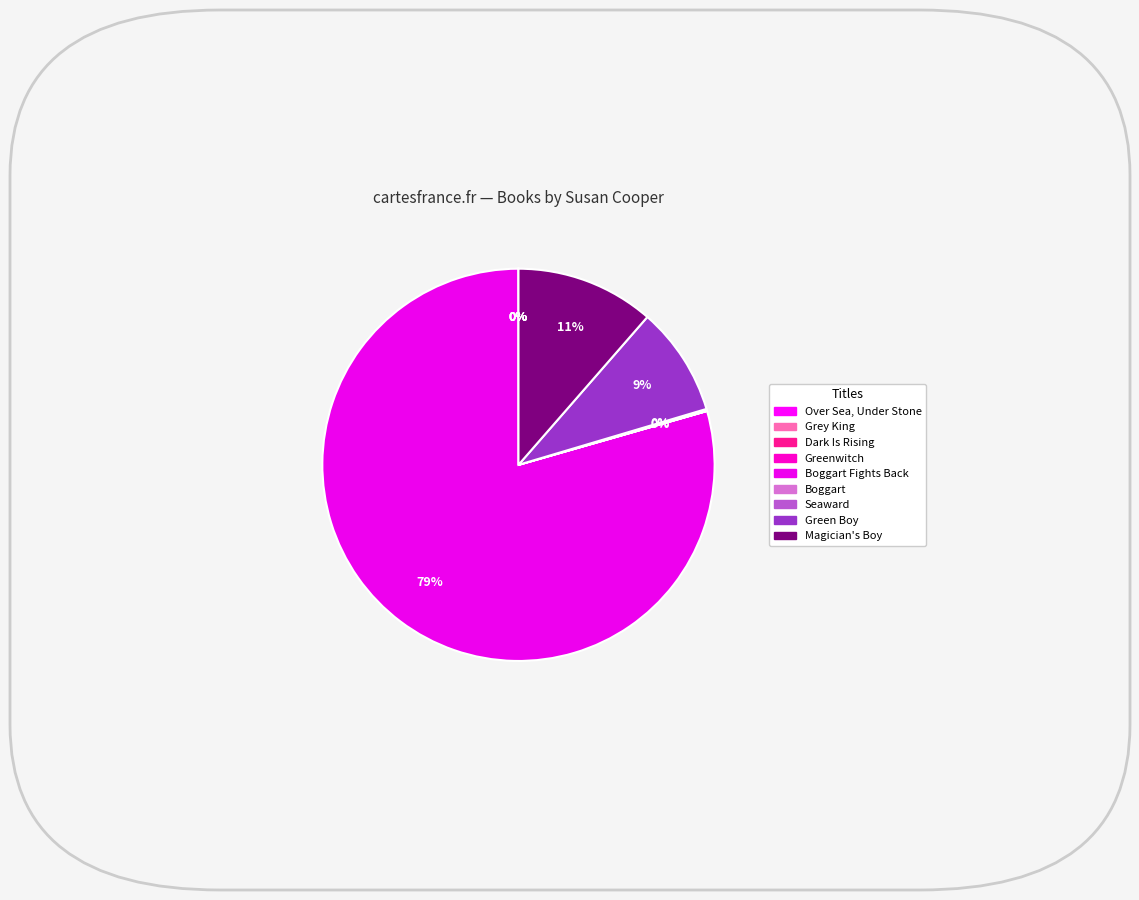

Which category has the biggest portion of the pie?

Boggart Fights Back